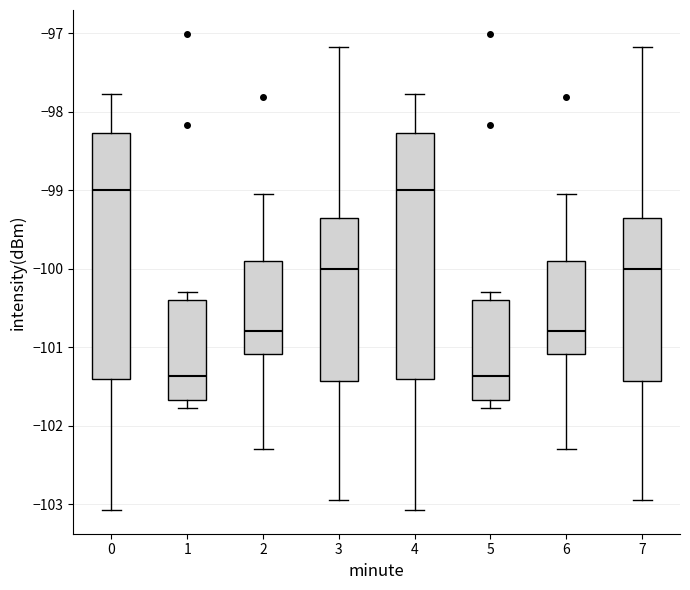

Reading left to right, transcribe this box plot: for each box, give where its median line is, the range the box spans, and where its two whiskers end, as read against the y-axis. The values are not printed on the chart, so give them approximately, as read against the axis.

0: median -99.0, box -101.4 to -98.3, whiskers -103.1 to -97.8
1: median -101.4, box -101.7 to -100.4, whiskers -101.8 to -100.3
2: median -100.8, box -101.1 to -99.9, whiskers -102.3 to -99.0
3: median -100.0, box -101.4 to -99.4, whiskers -102.9 to -97.2
4: median -99.0, box -101.4 to -98.3, whiskers -103.1 to -97.8
5: median -101.4, box -101.7 to -100.4, whiskers -101.8 to -100.3
6: median -100.8, box -101.1 to -99.9, whiskers -102.3 to -99.0
7: median -100.0, box -101.4 to -99.4, whiskers -102.9 to -97.2